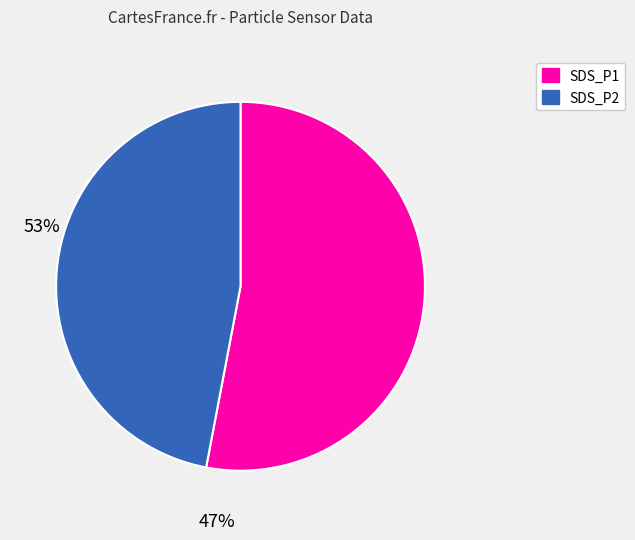

Which slice represents more than half of the pie?

SDS_P1